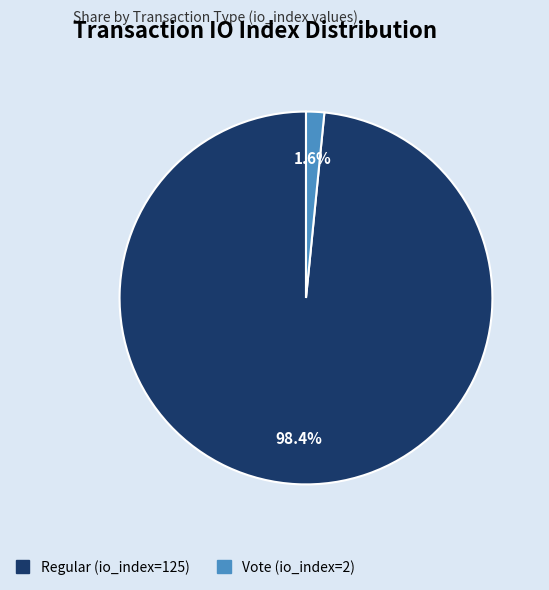

Rank the categories by value from highest to lowest.

Regular (io_index=125), Vote (io_index=2)